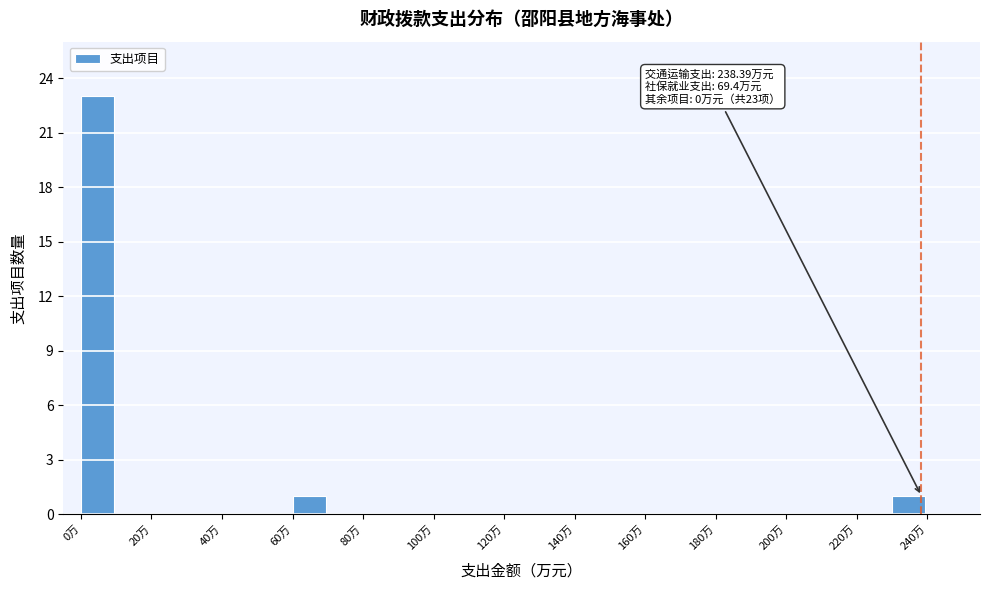

Which range on the x-axis has the tallest bar?

0 to 10